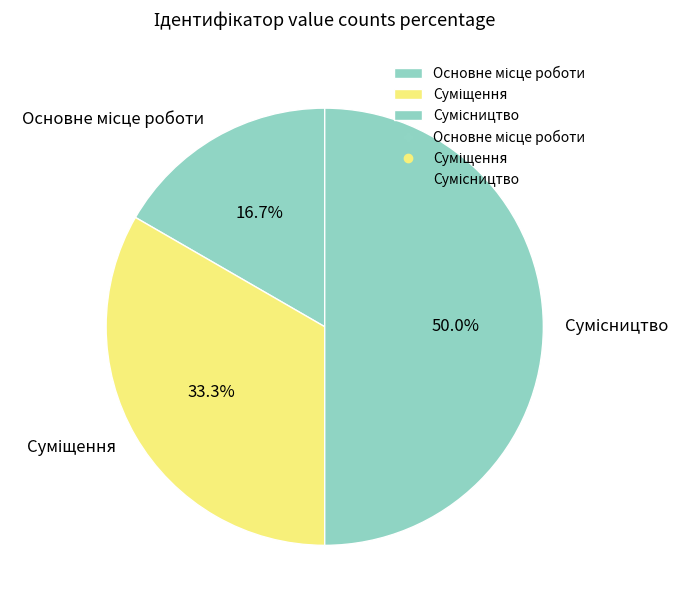

Which category has the smallest portion of the pie?

Основне місце роботи